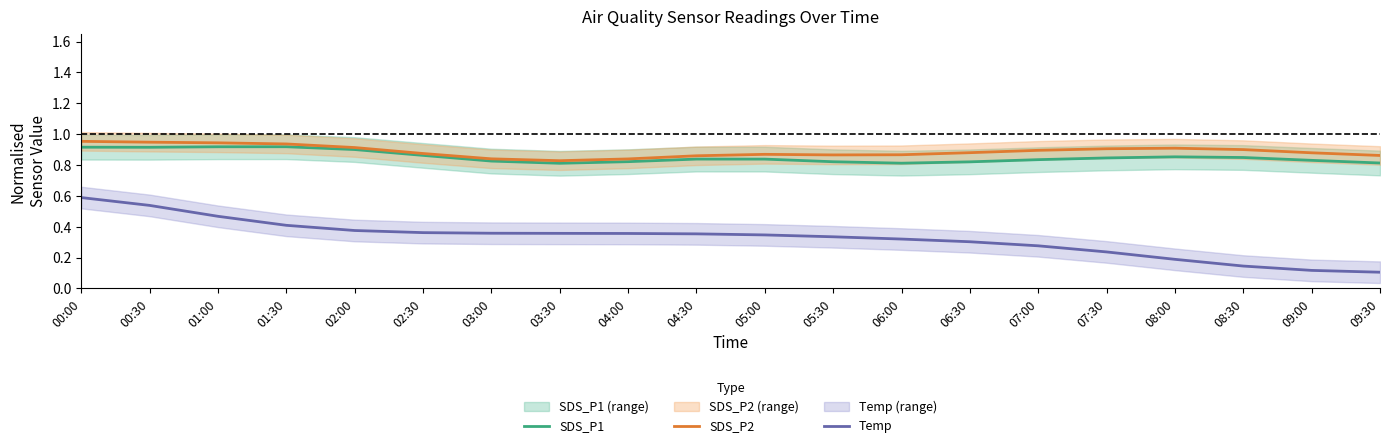

At which category does SDS_P1 reach its first local peak?

01:30